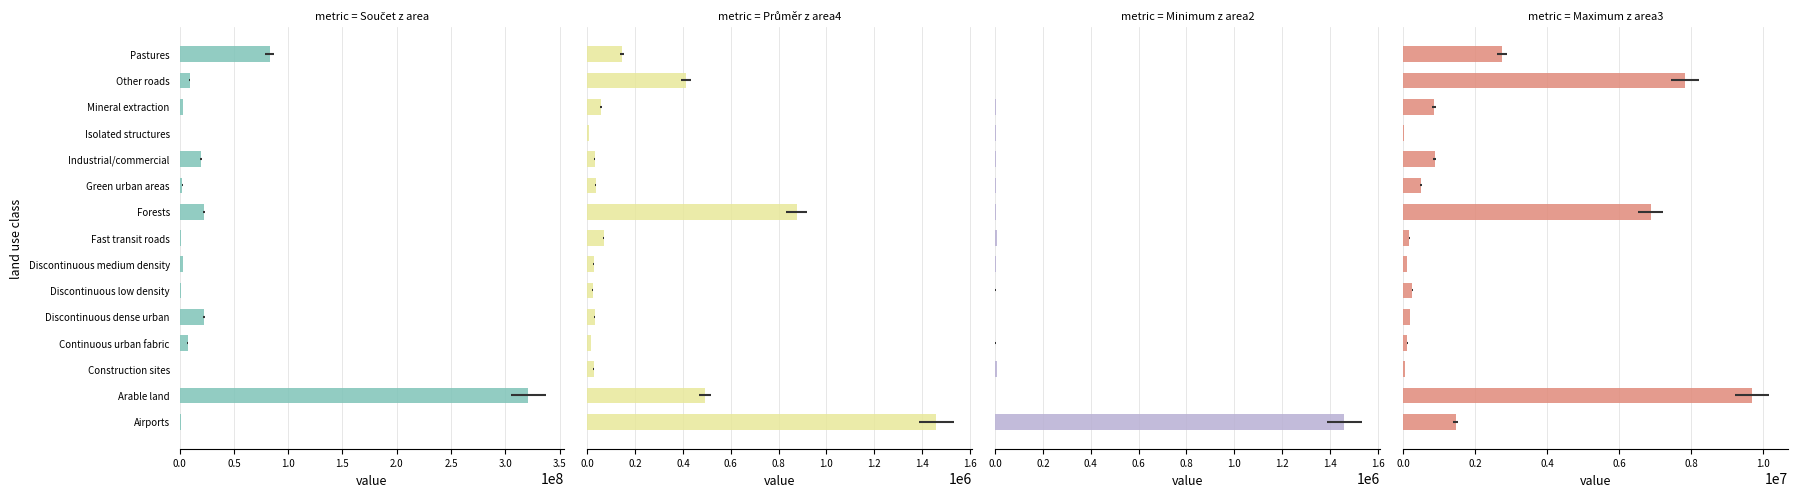

True or false: Součet z area has a value of 321394107.4 at Arable land.

True